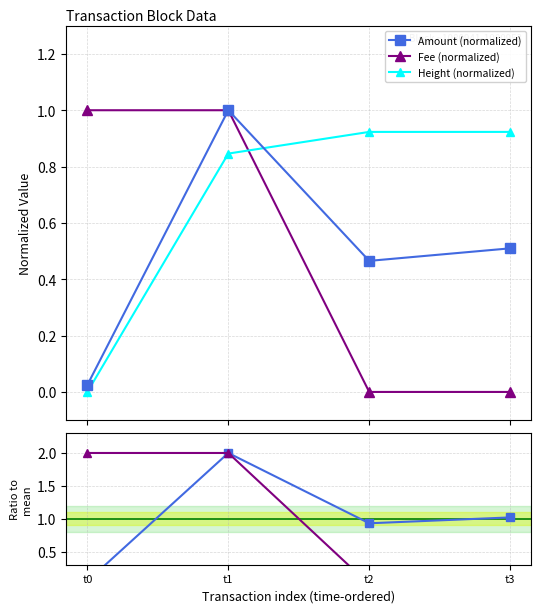

What is the difference between the maximum and second lowest values in the Fee (normalized) series?

1.0